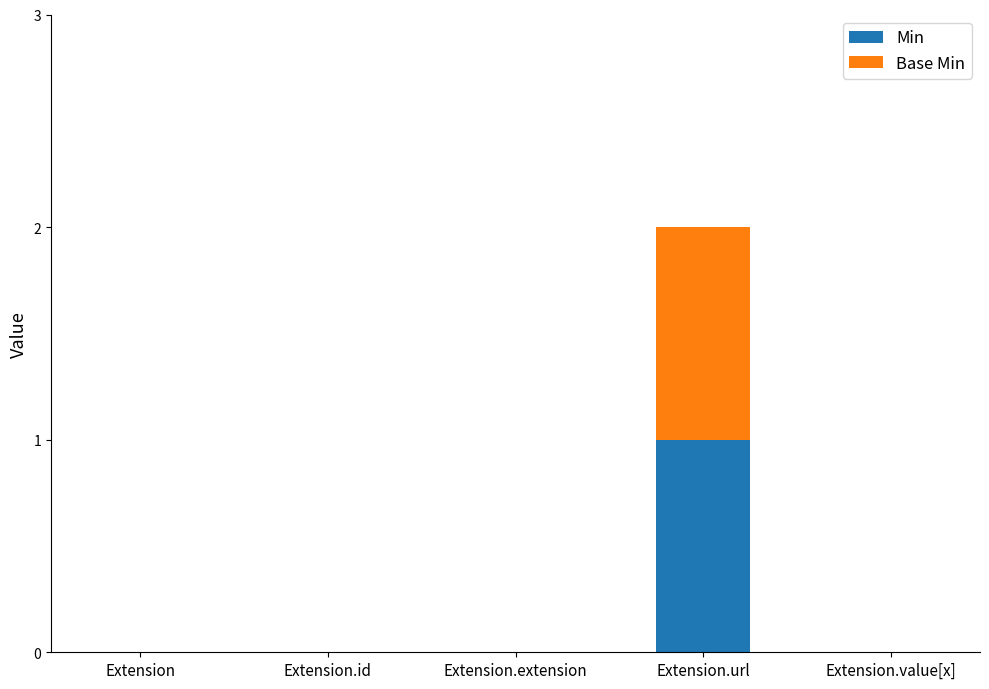

Are the bars grouped side by side (vs. stacked)?

No